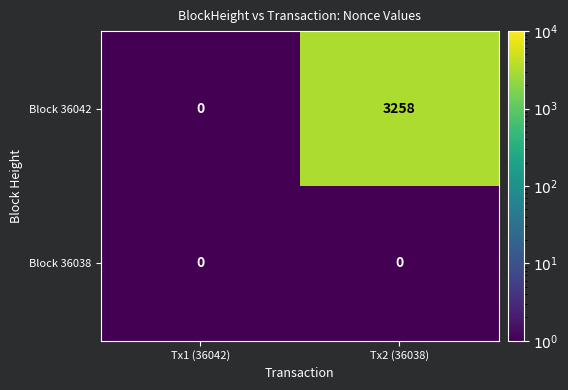

Which series has the largest range (max minus min)?

Block 36042